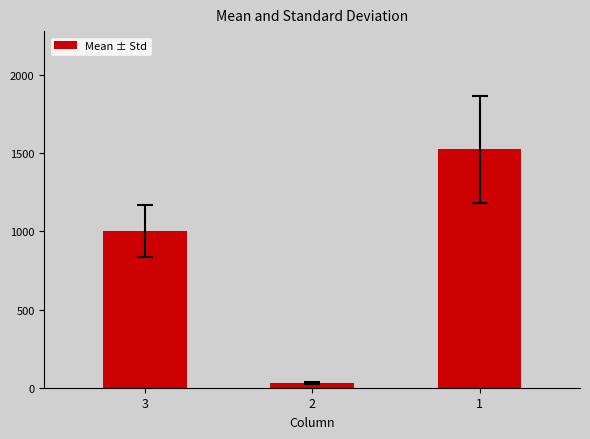

What is the difference between the maximum and minimum values?

1494.0